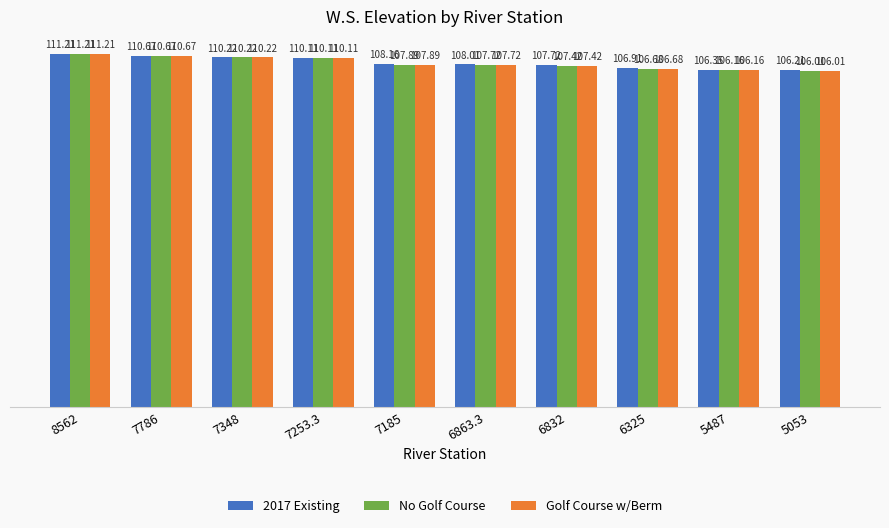

Which series has the largest total across all categories?

2017 Existing